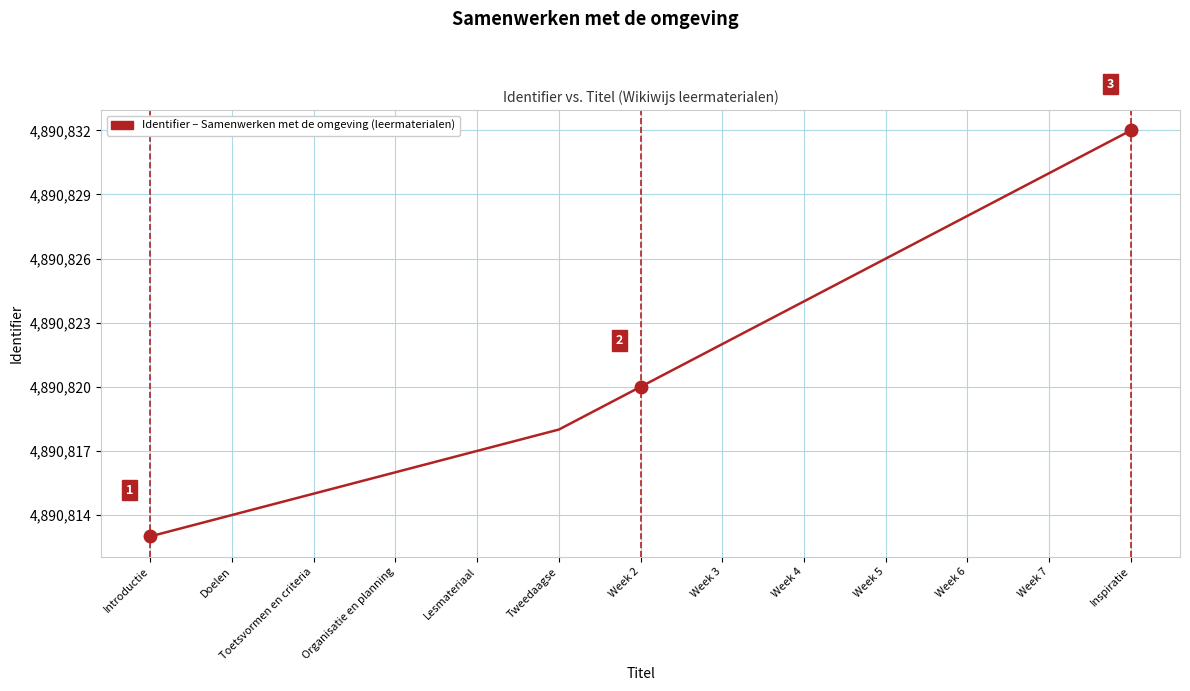

What is the ratio of the value at Toetsvormen en criteria to the value at Week 3?

1.0